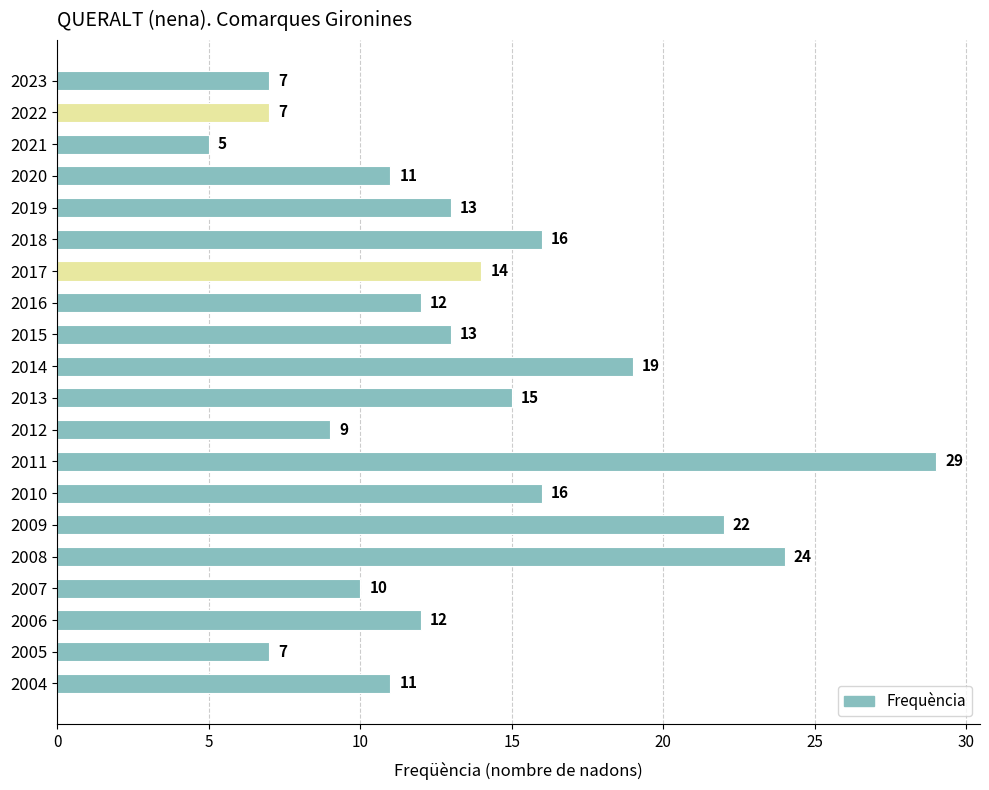

What is the difference between the maximum and minimum values?

24